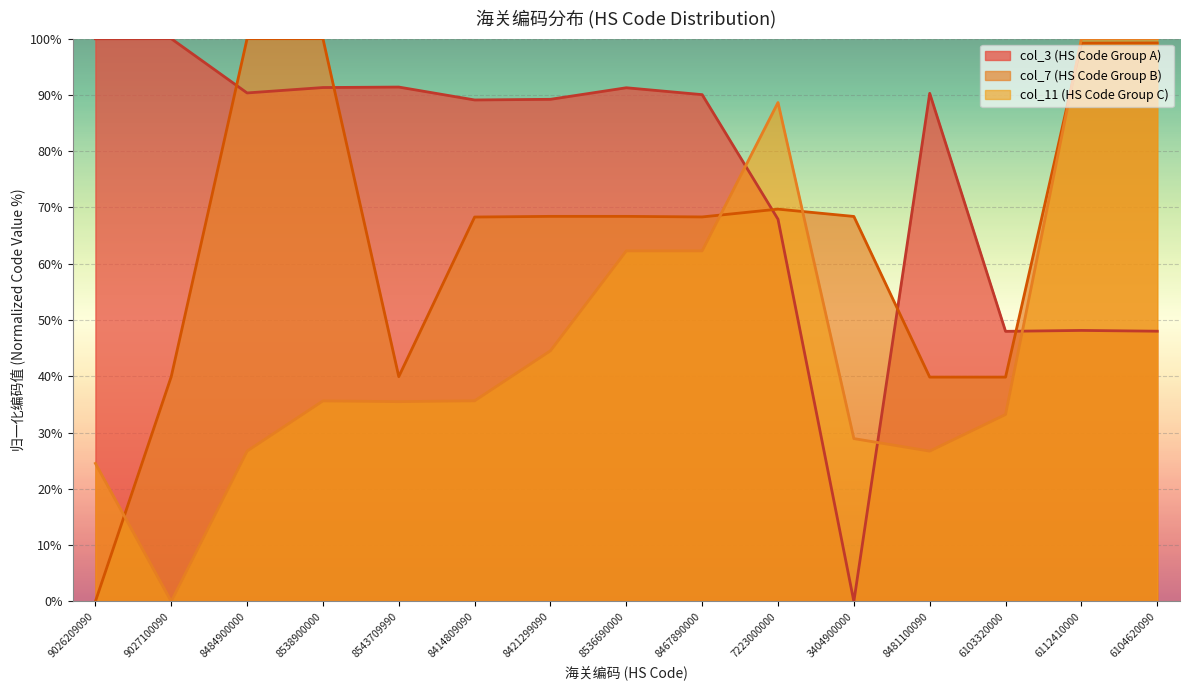

Where do col_3 (HS Code Group A) and col_7 (HS Code Group B) first cross each other?

9027100090 and 8484900000